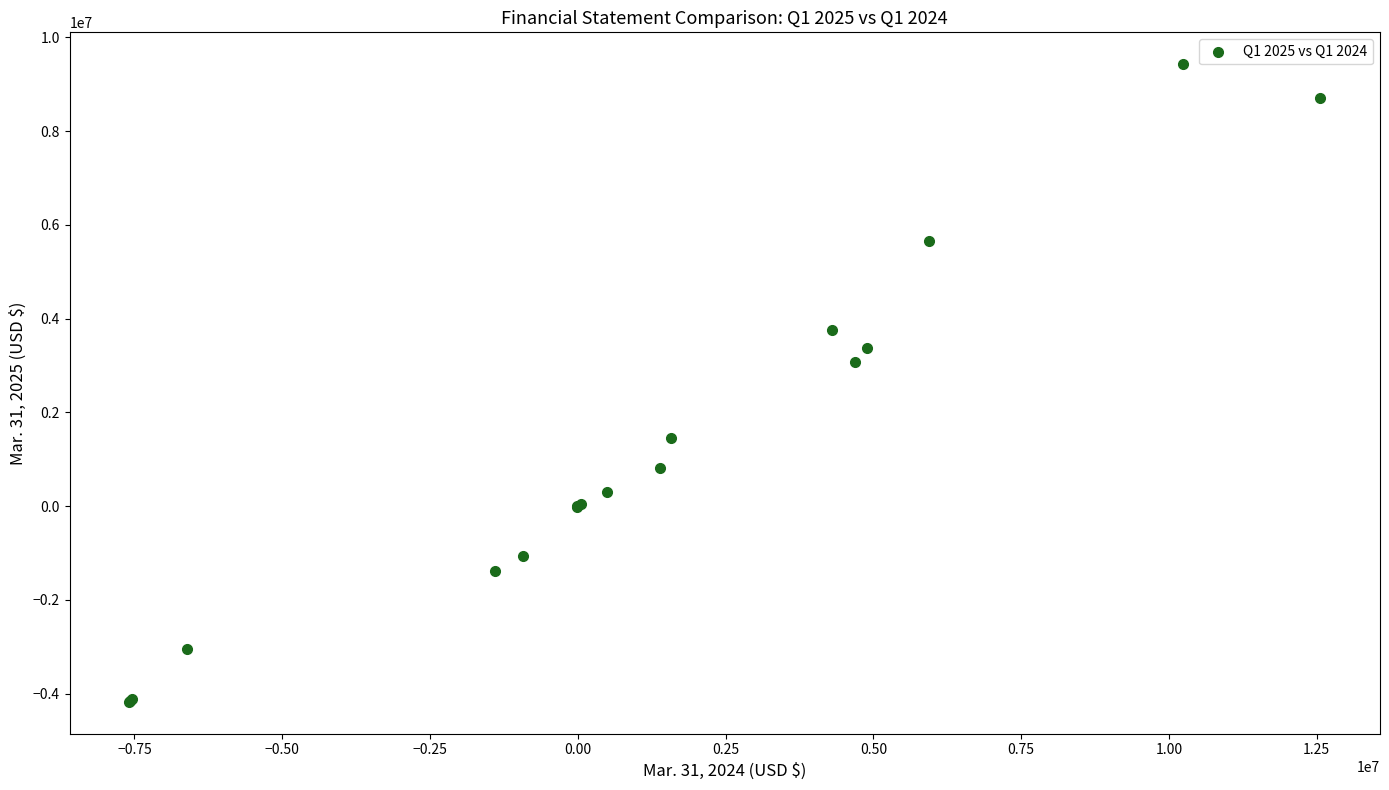

What Y value in the scatter plot is closest to 2629000?

3081000